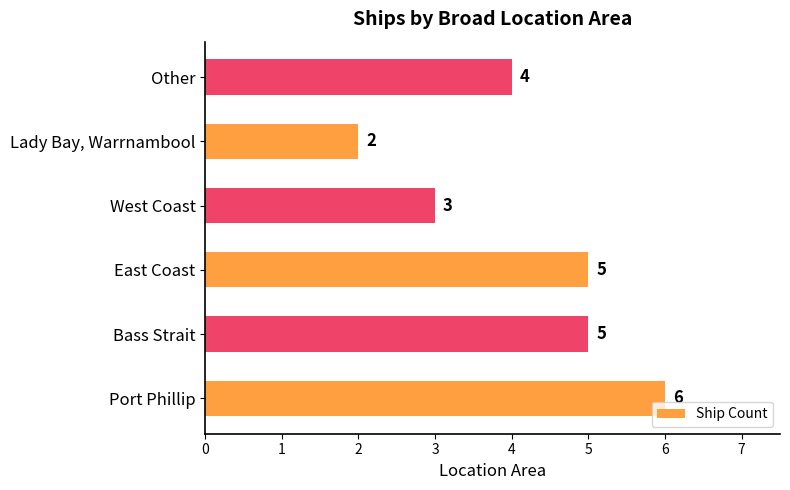

What is the difference between the second highest and second lowest values?

2